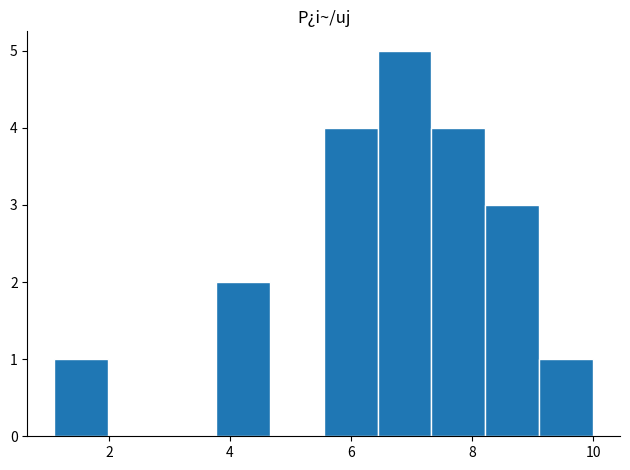

Reading left to right, transcribe this chart: for each bar, give the range it covers on the x-axis and its height. Neither the bar edges nor the heights are printed on the chart, so give them approximately, as read against the axes.

1.2 to 2.0: 1
2.0 to 2.8: 0
2.8 to 3.8: 0
3.8 to 4.6: 2
4.6 to 5.6: 0
5.6 to 6.4: 4
6.4 to 7.4: 5
7.4 to 8.2: 4
8.2 to 9.2: 3
9.2 to 10.0: 1